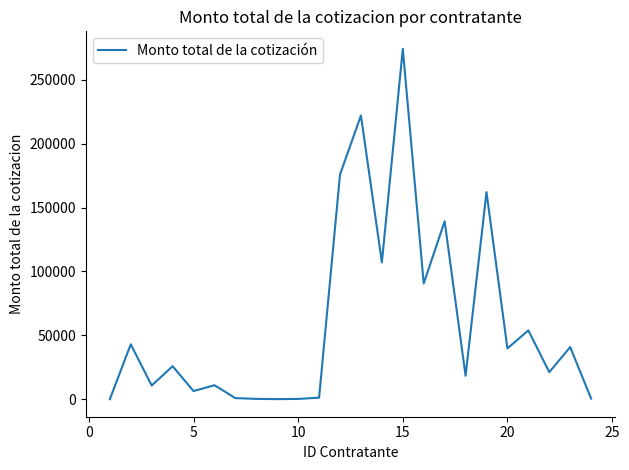

What is the maximum value shown in the chart?

274115.0